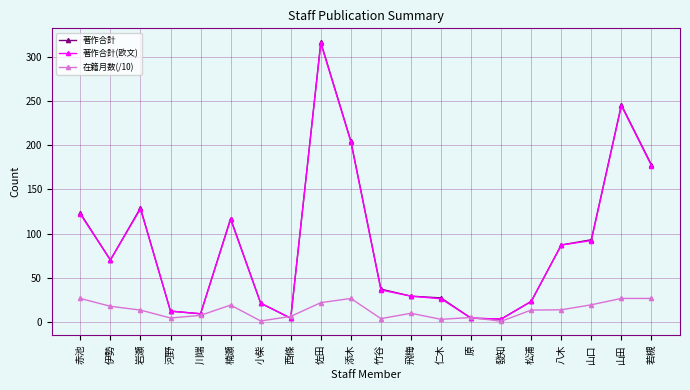

What is the sum of the 著作合計(欧文) values at 西條 and 佐田?

320.0